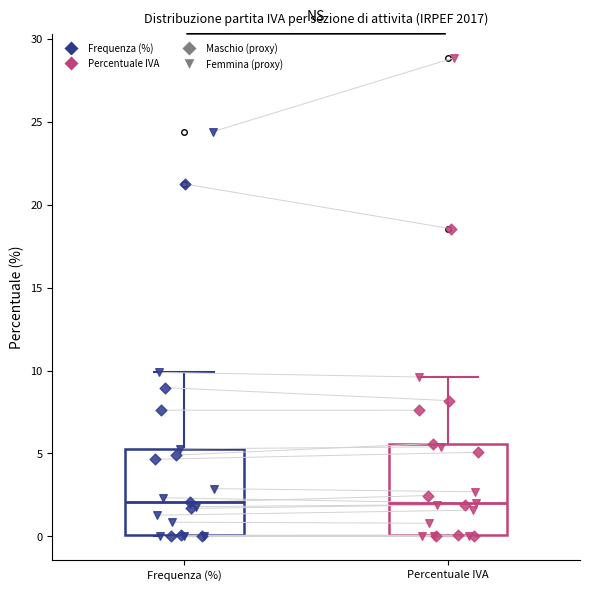

Reading left to right, transcribe this box plot: for each box, give where its median line is, the range the box spans, and where its two whiskers end, as read against the y-axis. The values are not printed on the chart, so give them approximately, as read against the axis.

Frequenza (%): median 2.0, box 0.0 to 5.5, whiskers 0.0 to 10.0
Percentuale IVA: median 2.0, box 0.0 to 5.5, whiskers 0.0 to 9.5